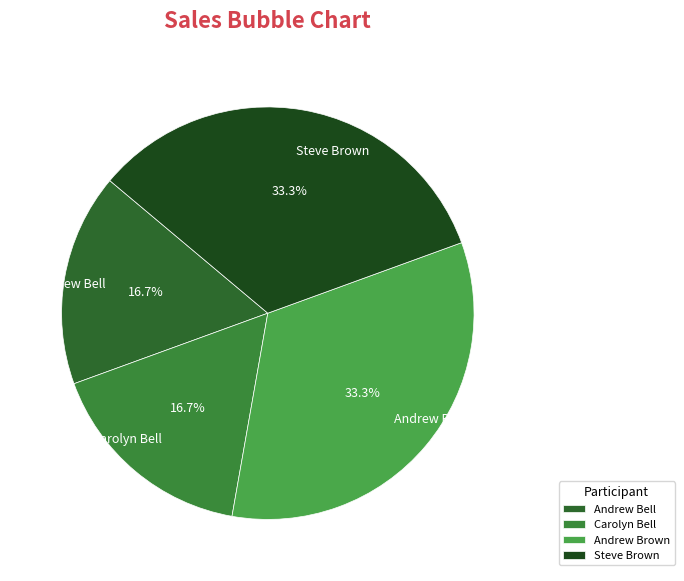

To the nearest percent, what is the difference between the largest and smallest slice percentages?

17%